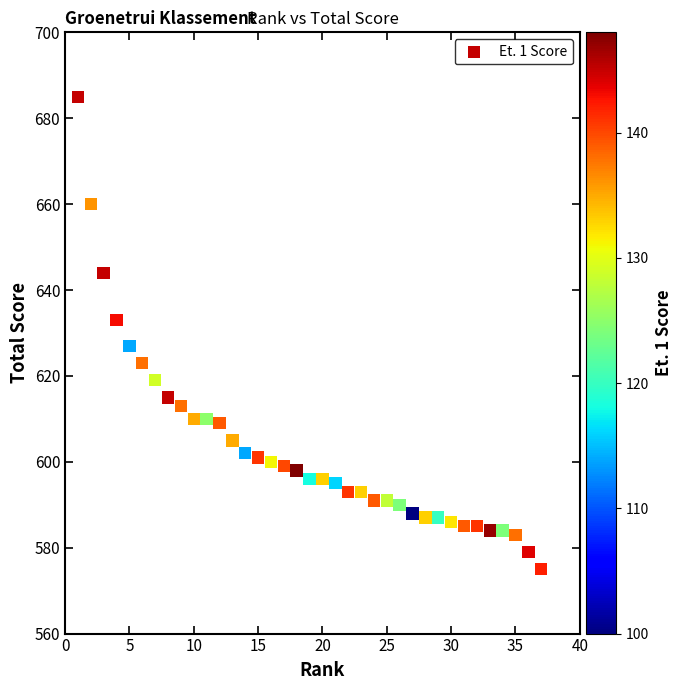

What is the range of X values (max minus min)?

36